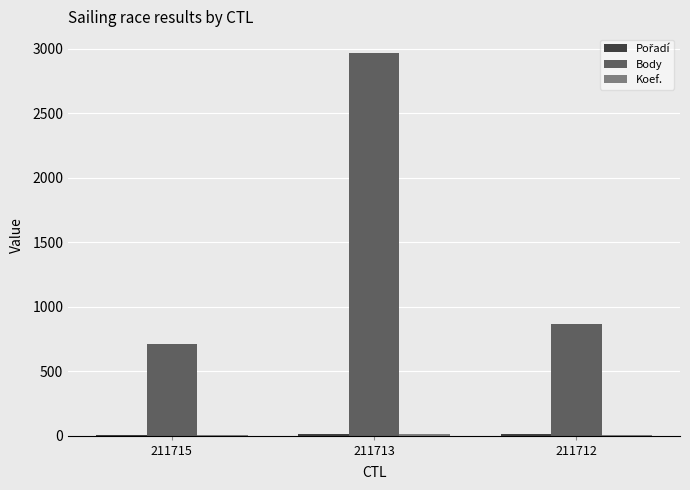

What is the sum of all Body values?

4540